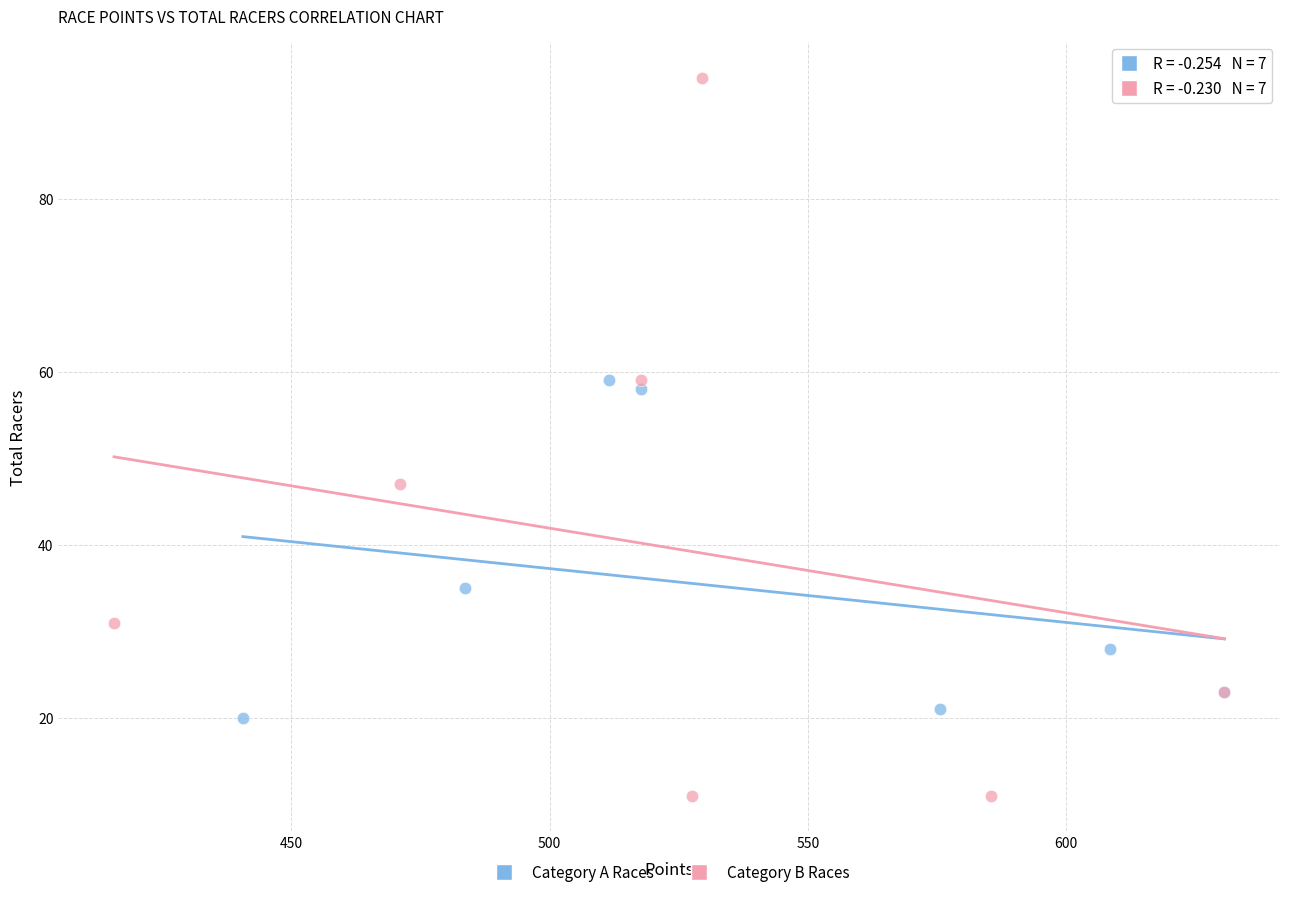

Which series reaches the minimum Y coordinate?

Category B Races